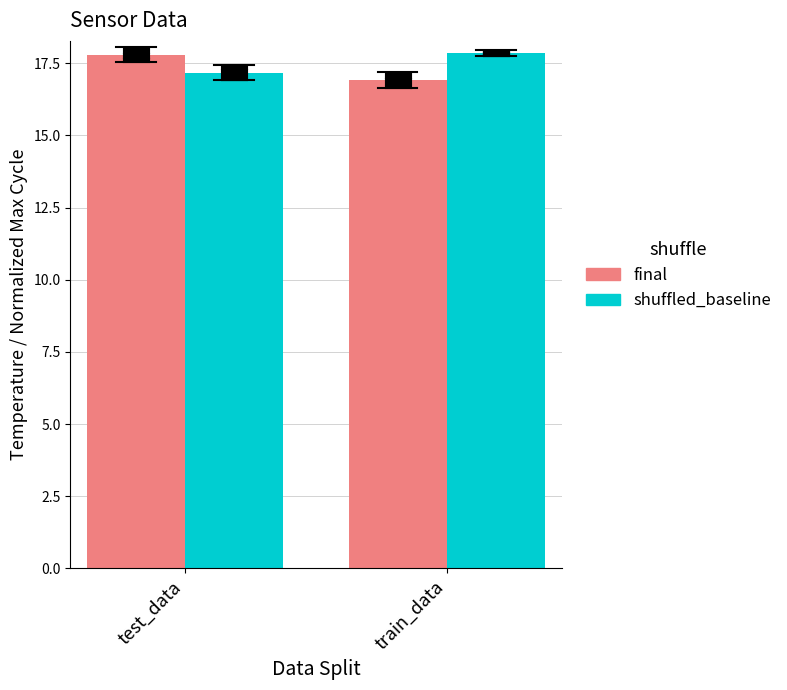

What is the spread (max minus min) of values at test_data?

0.6